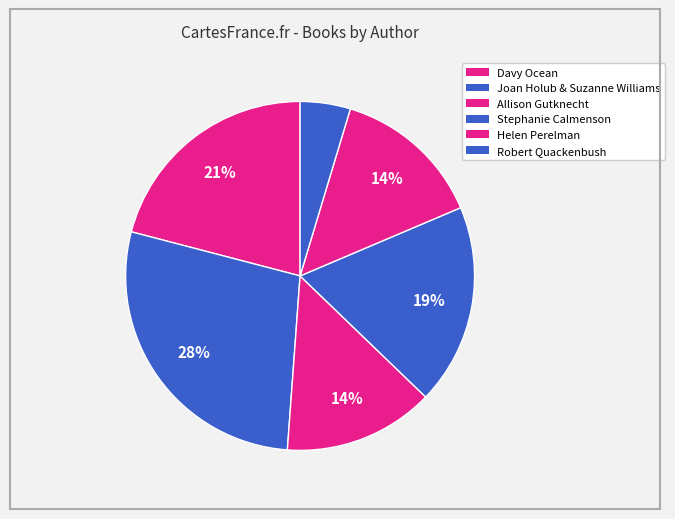

Which slice is the largest?

Davy Ocean